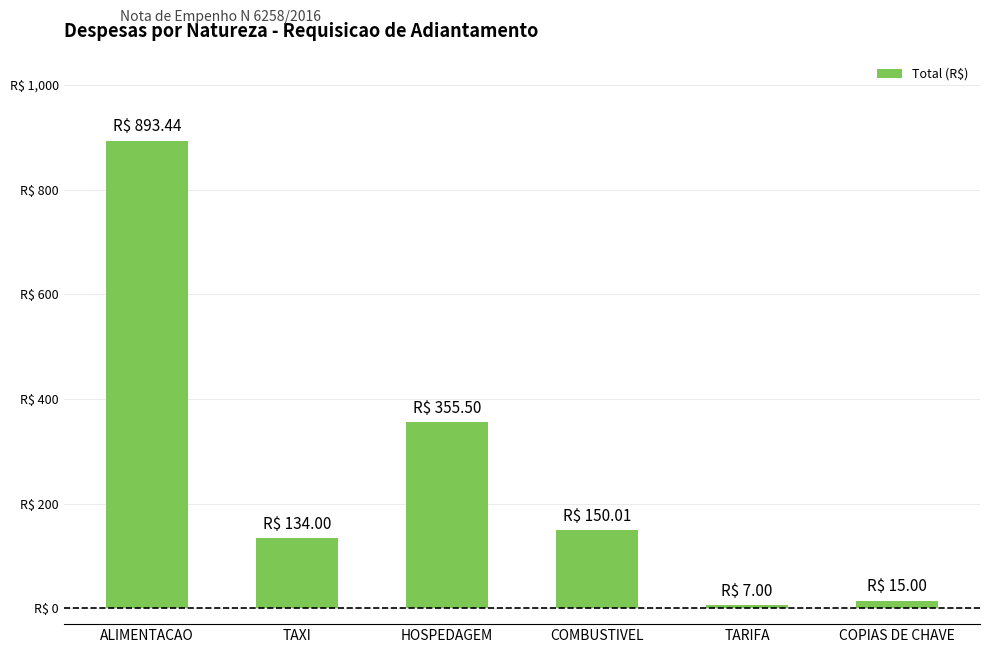

What is the sum of the values at HOSPEDAGEM and TAXI?

489.5